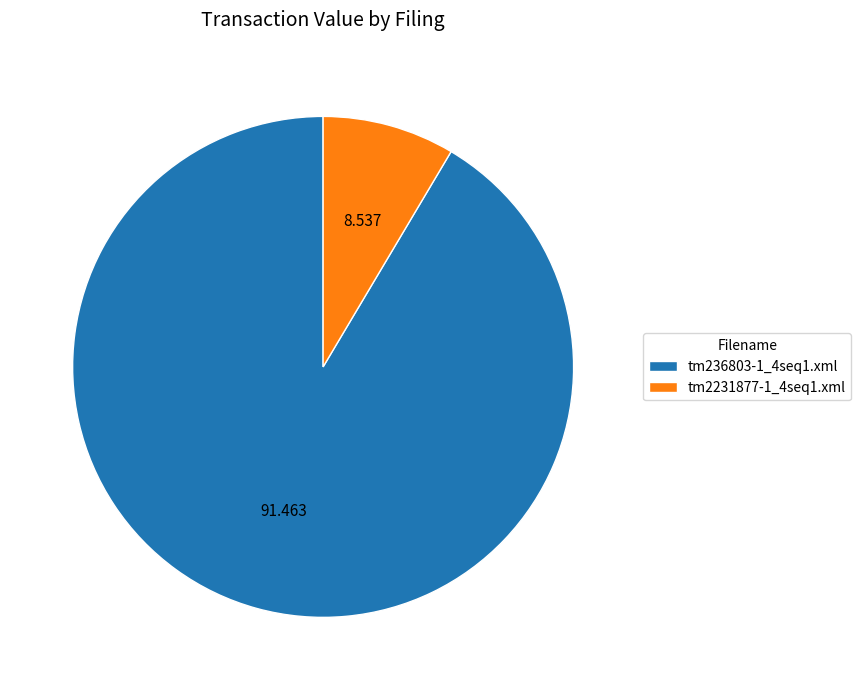

Which category has the biggest portion of the pie?

tm236803-1_4seq1.xml